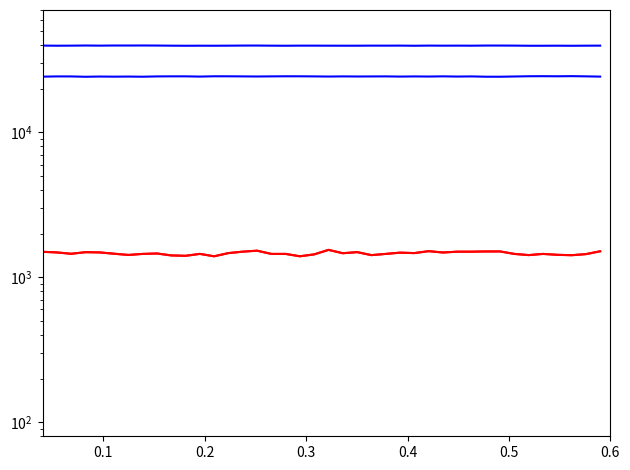

What is the difference between the maximum and minimum values in the col_516 series?

181